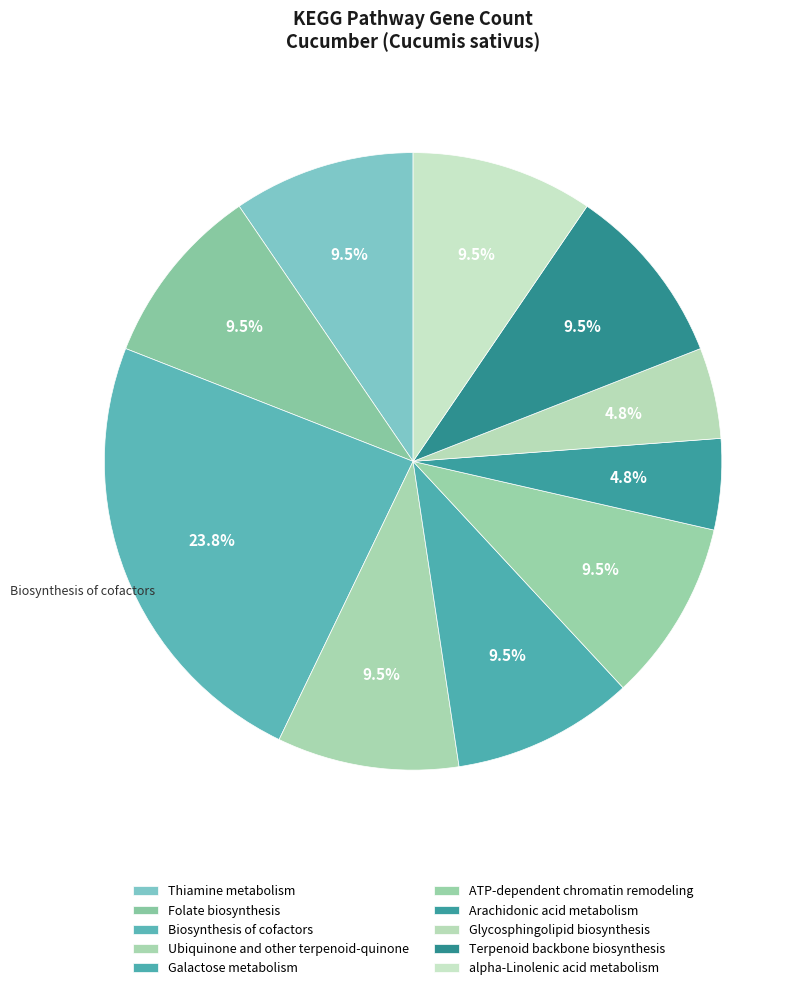

Is there any slice that represents more than half of the pie?

No